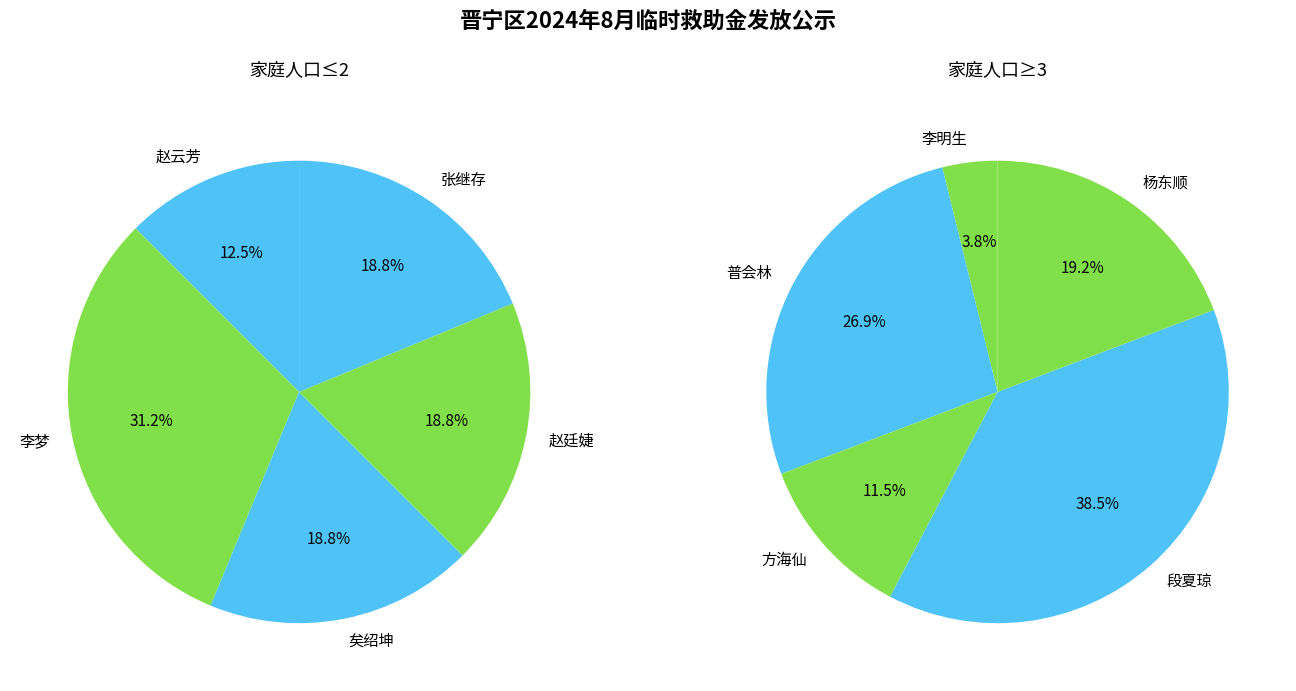

Approximately how many times larger is the value at 矣绍坤 compared to 普会林?

0.4